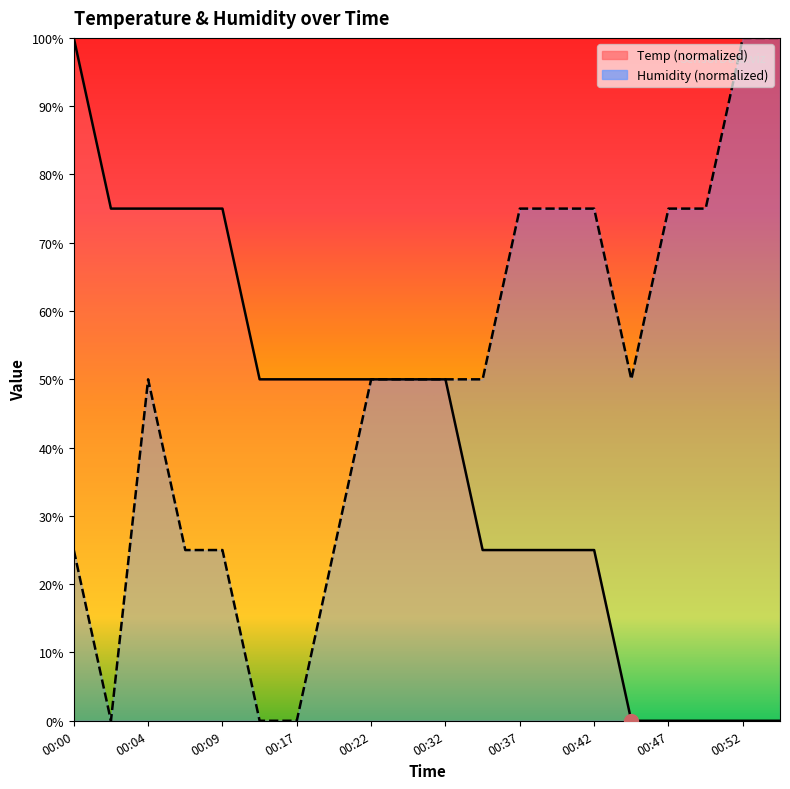

At 00:19, list the series in order from largest to smallest.

Temp, Humidity